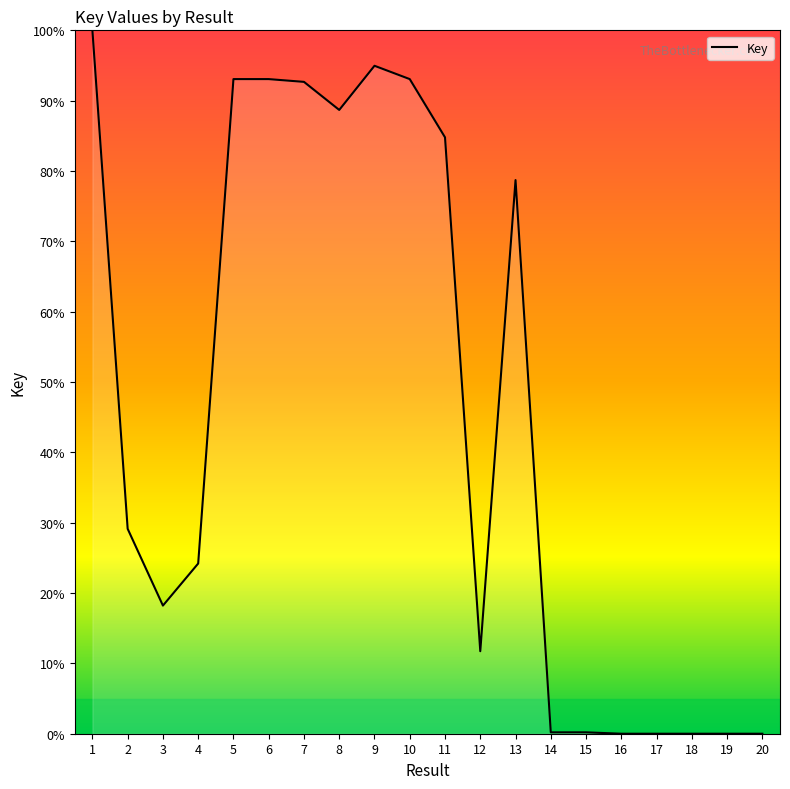

What is the greatest value displayed?

100.0